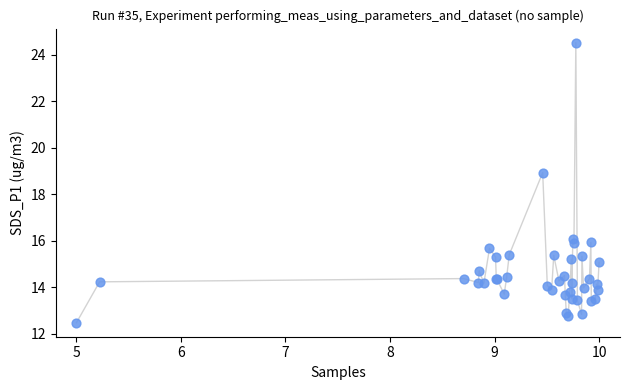

What Y value in the scatter plot is closest to 18?

18.9